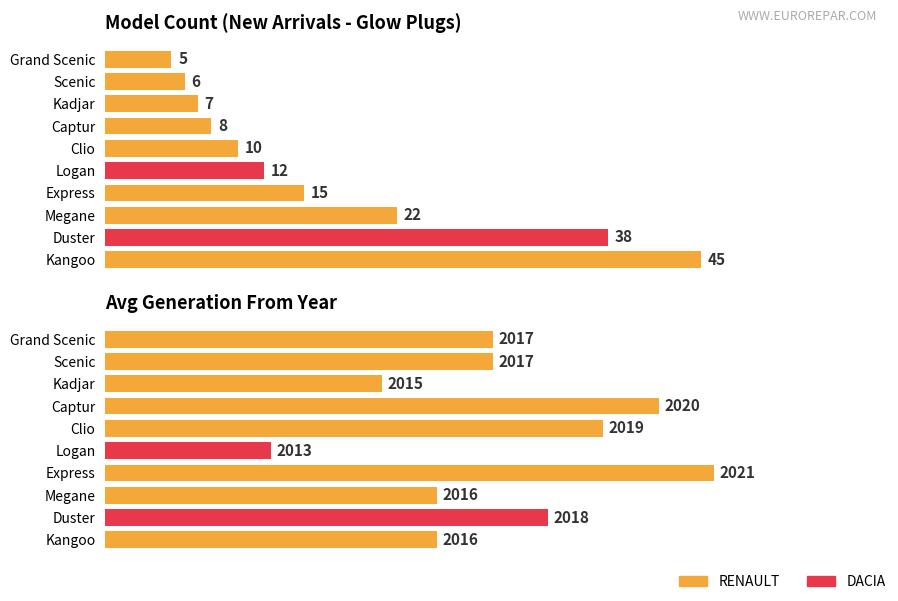

What is the difference between the maximum and minimum values in the Avg Generation From Year series?

8